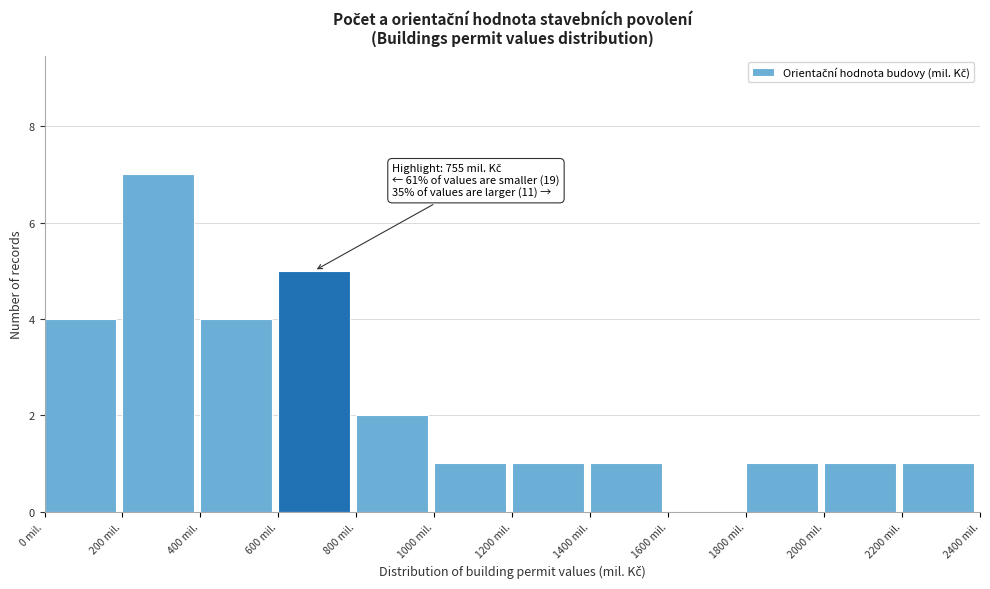

Over which range of the x-axis is the bar tallest?

200 to 400